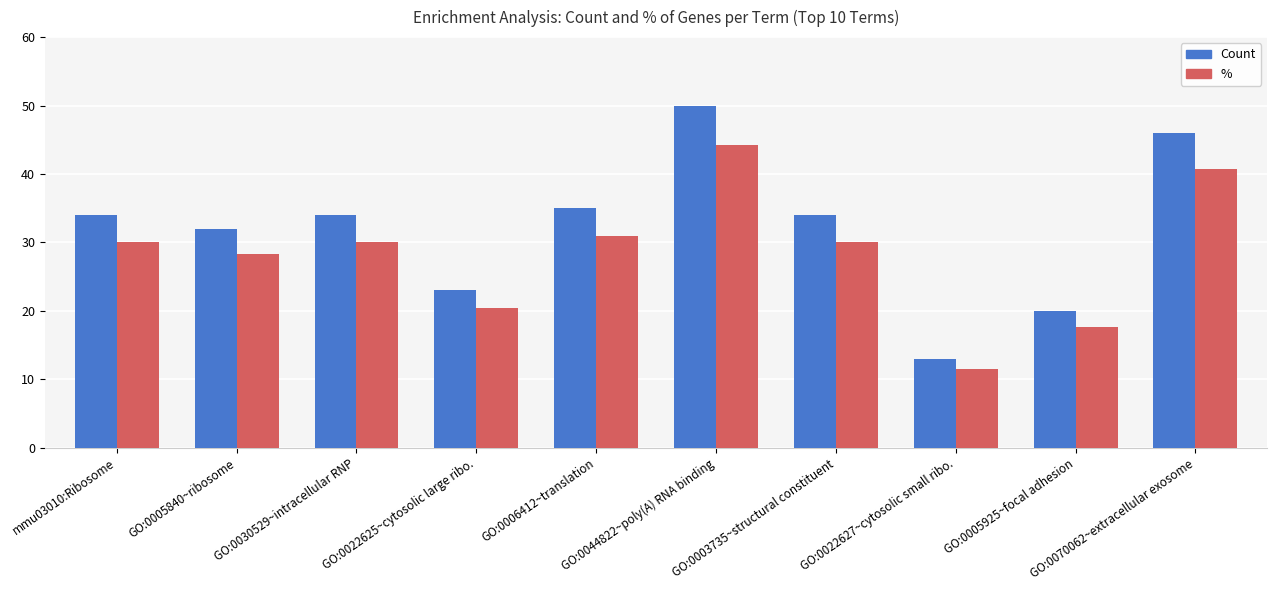

Which series has the widest spread of values?

Count